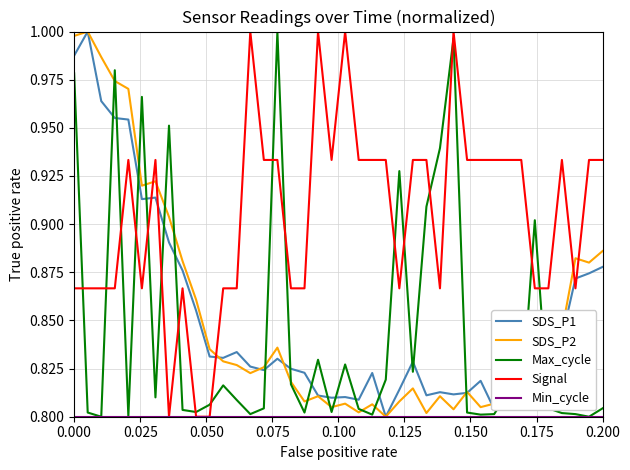

Which series has the largest total across all categories?

Signal